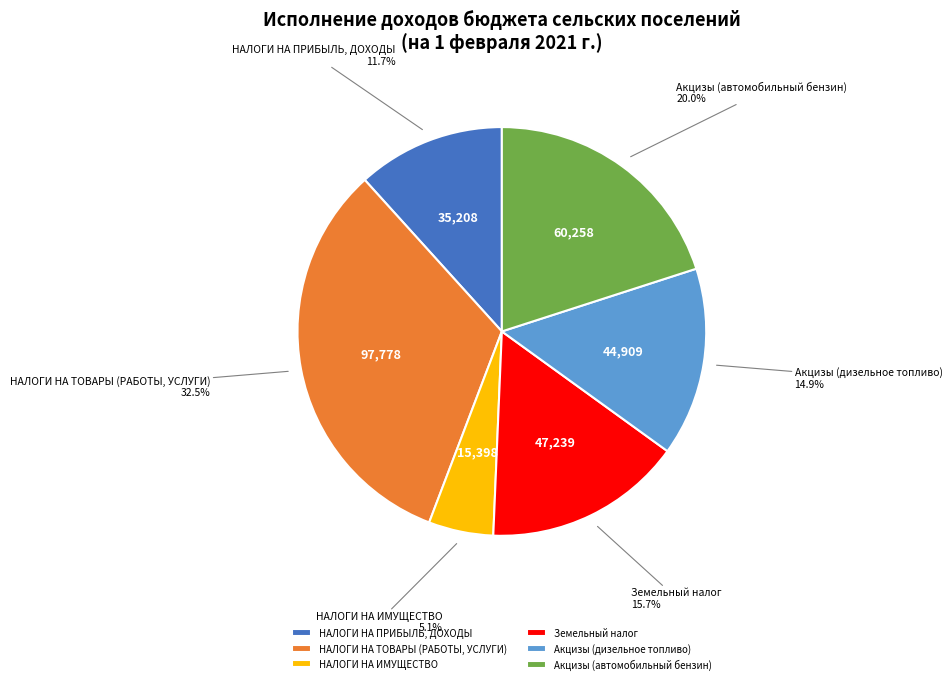

Which slice is the smallest?

НАЛОГИ НА ИМУЩЕСТВО